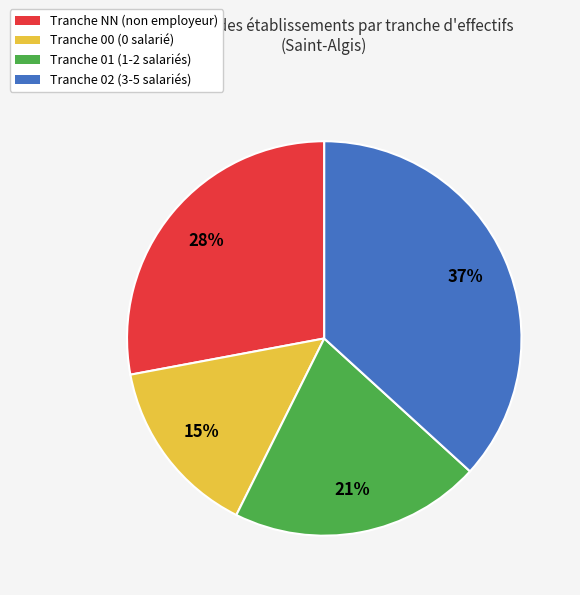

Does any single category account for the majority?

No